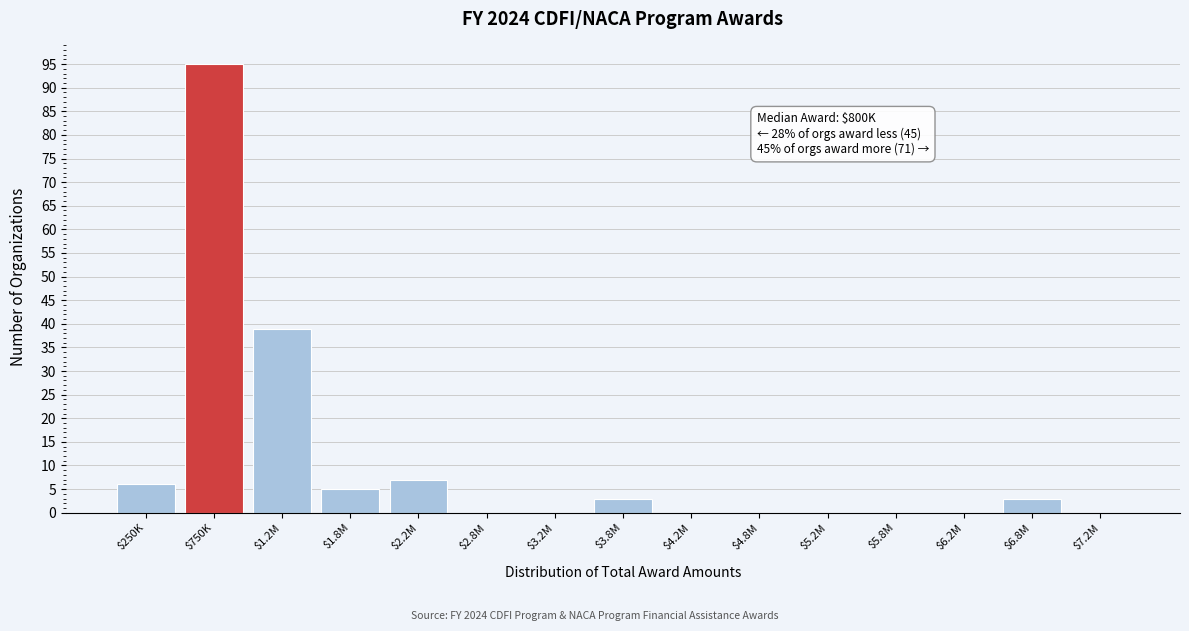

Which label corresponds to the largest value in the chart?

$750K